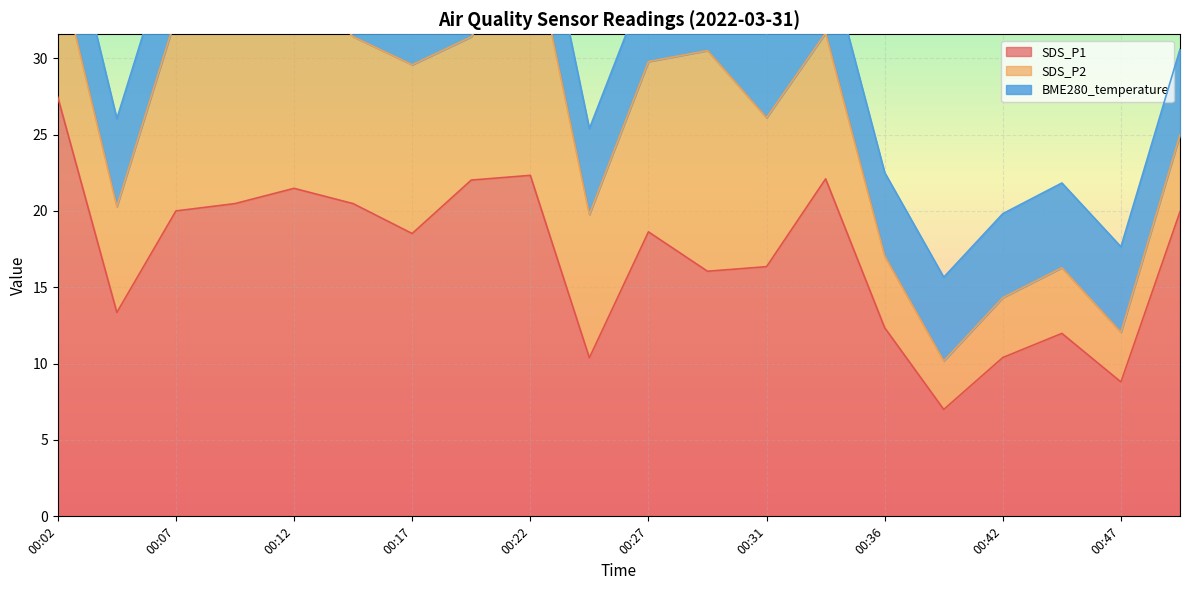

True or false: SDS_P1 has a value of 16.4 at 00:31.

True